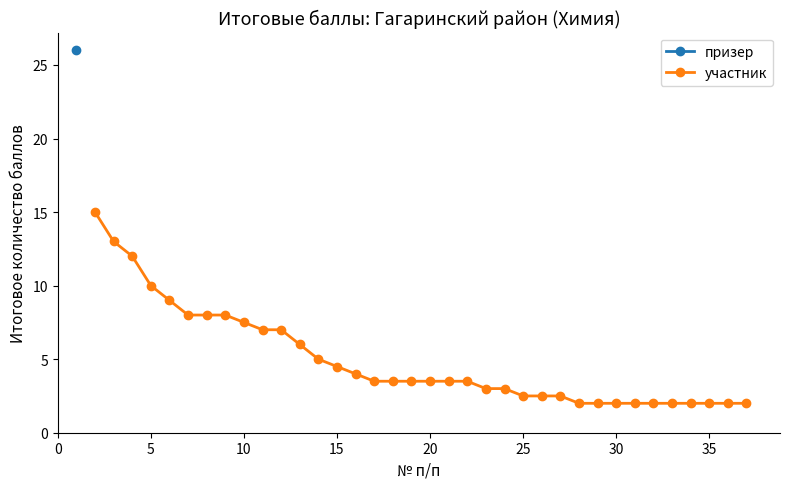

What is the lowest value of the участник series?

2.0